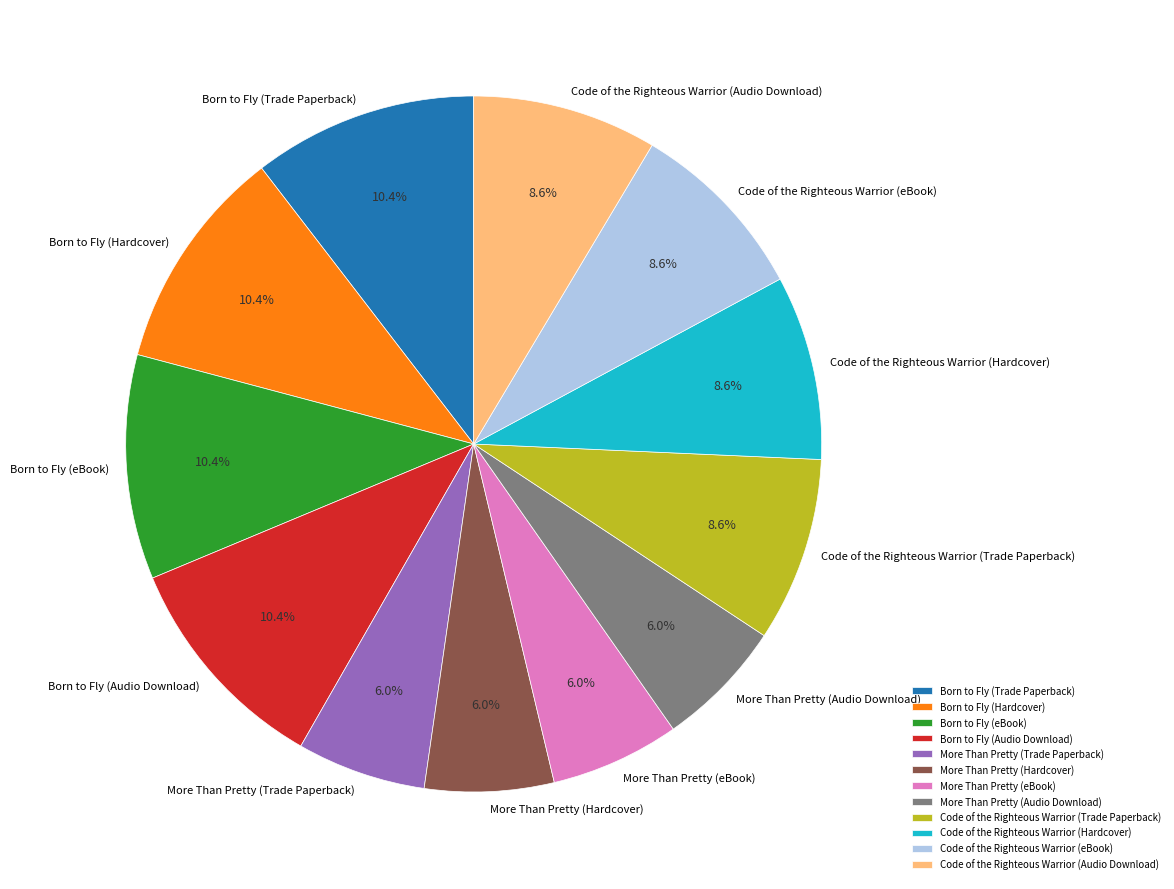

To the nearest percent, what portion does Born to Fly (Hardcover) represent?

10%